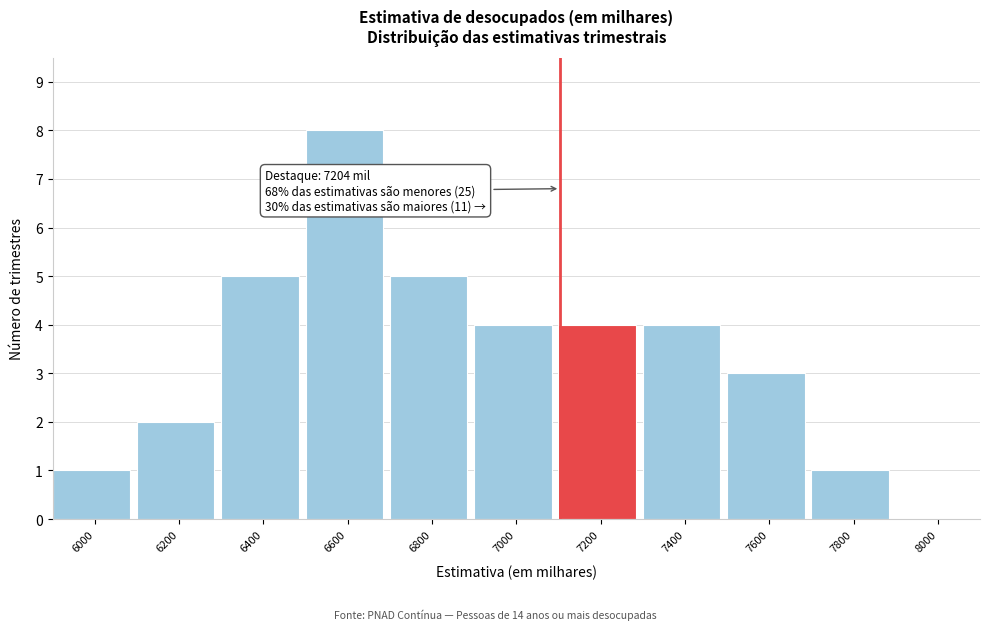

Reading left to right, list all the values displayed in this chart.

6000=1	6200=2	6400=5	6600=8	6800=5	7000=4	7200=4	7400=4	7600=3	7800=1	8000=0